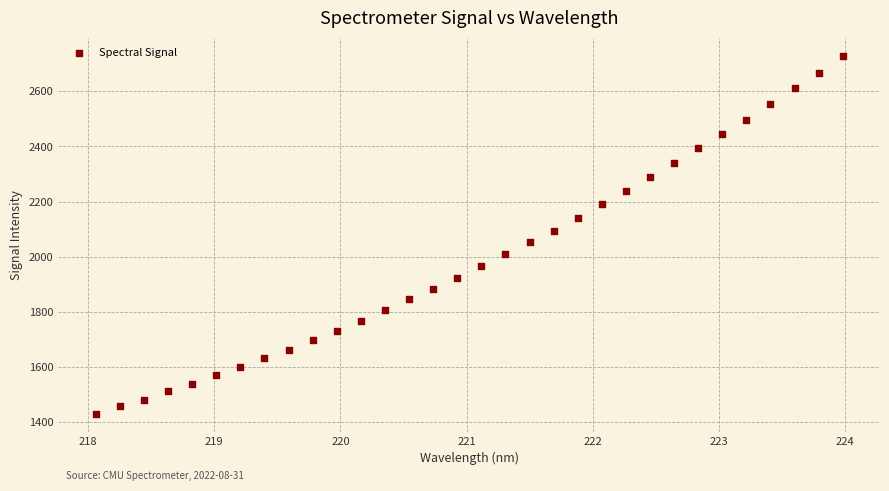

What is the range of Y values (max minus min)?

1298.6